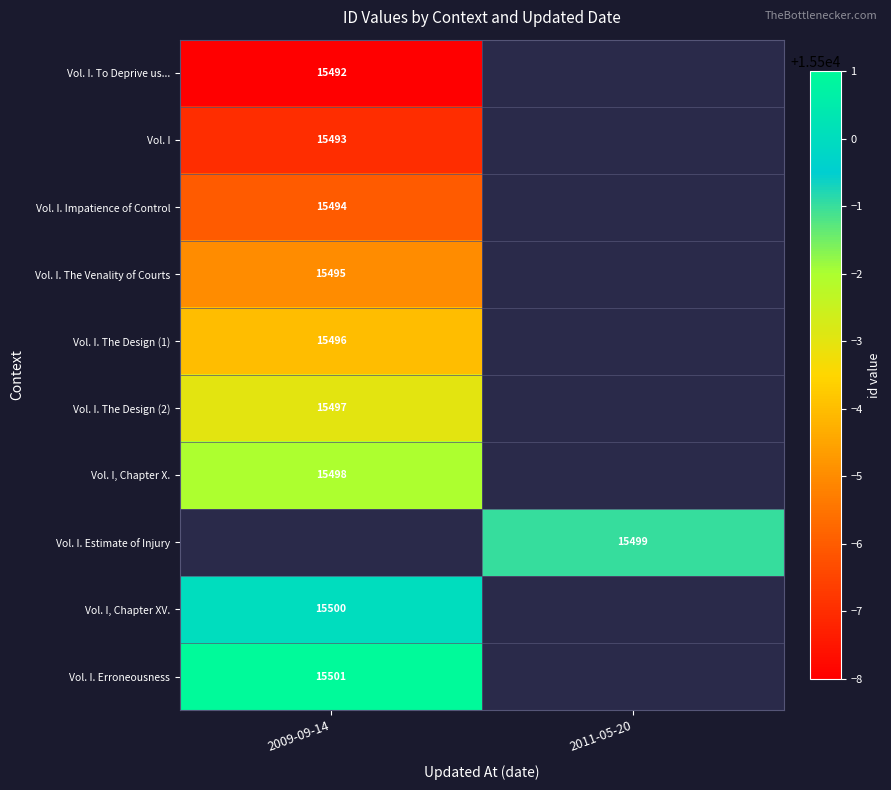

The value of Vol. I. Impatience of Control at 2009-09-14 is 7178. True or false?

False